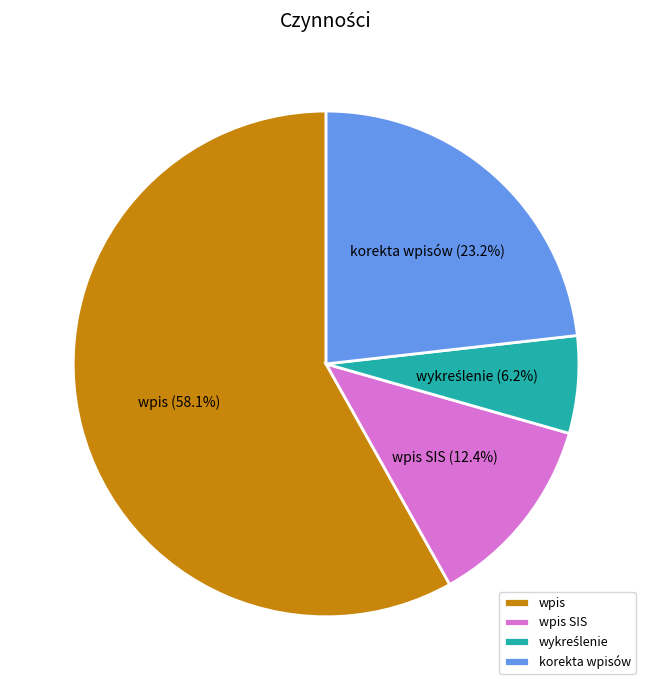

Approximately how many times larger is the value at korekta wpisów compared to wpis SIS?

1.9